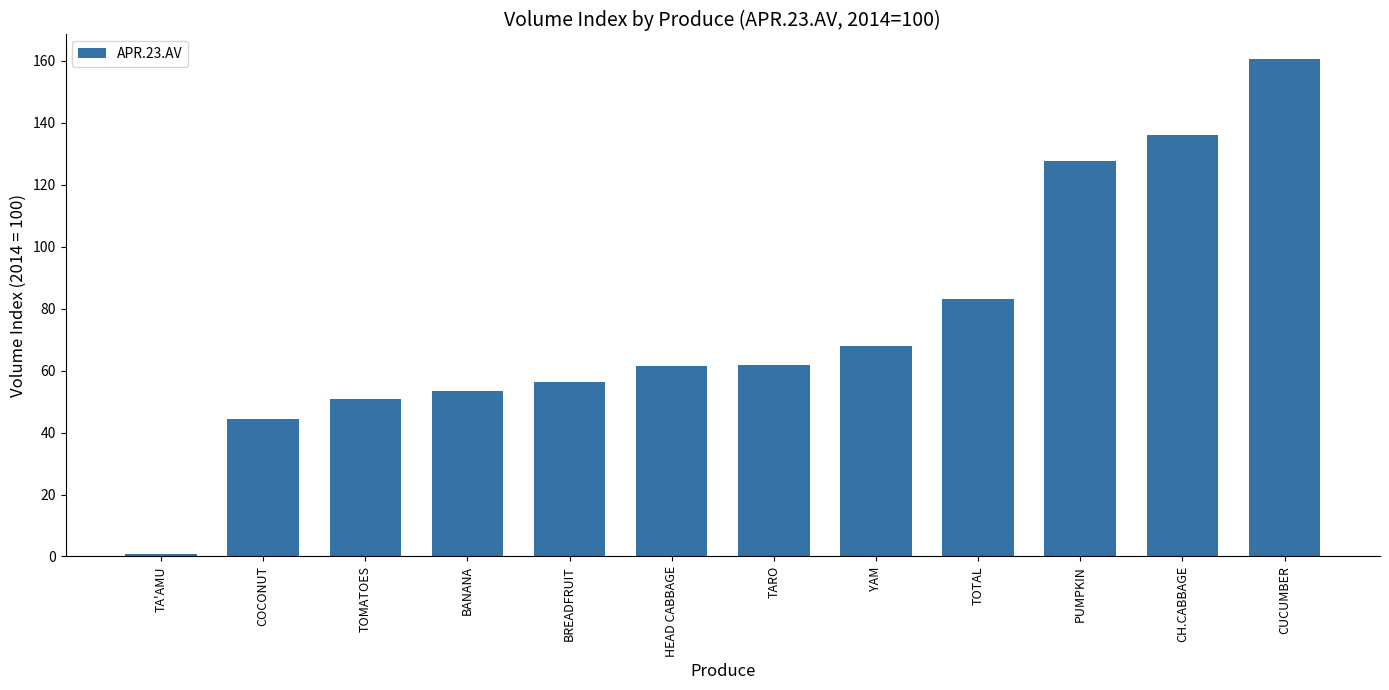

How many data points does each series have?

12